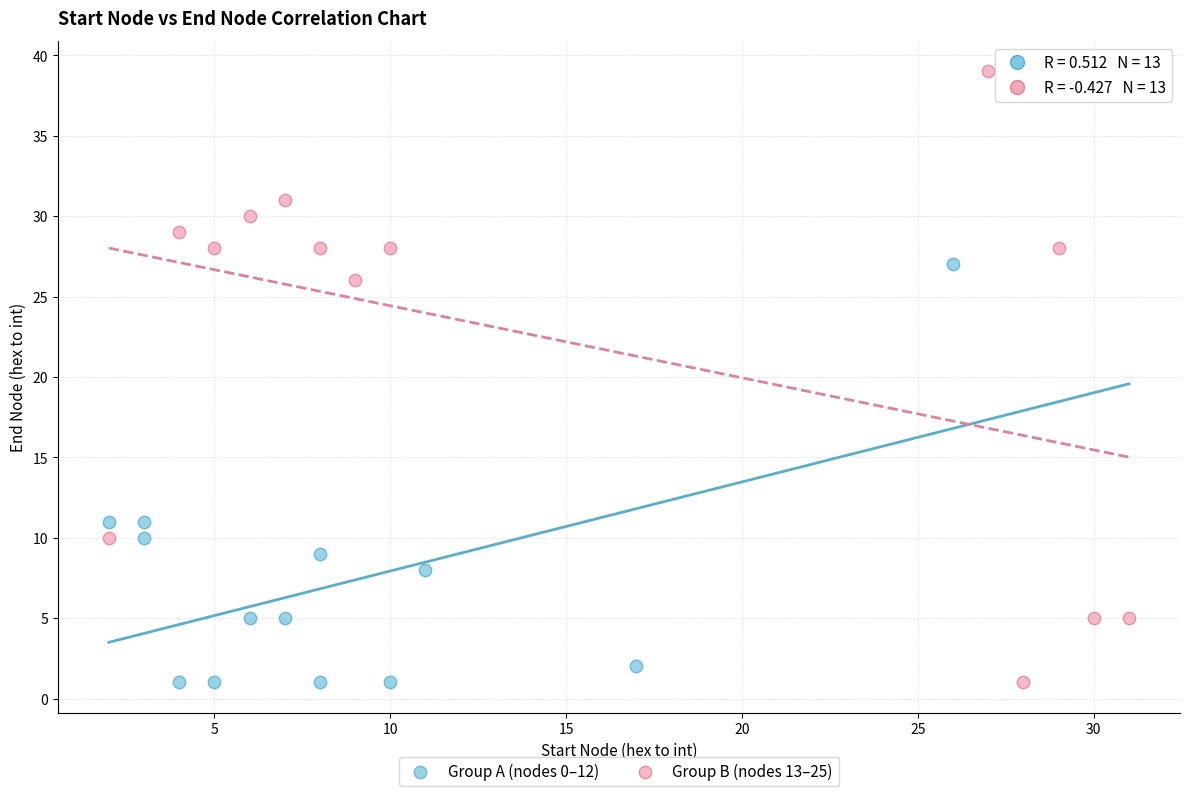

Which series contains the highest Y value?

Group B (nodes 13–25)